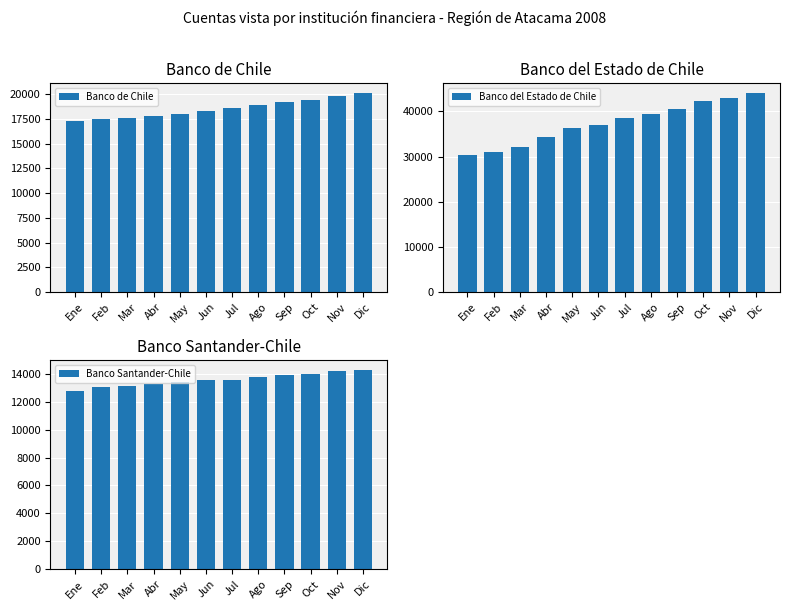

Is the value of Banco de Chile at Oct greater than the value of Banco del Estado de Chile at Mar?

No